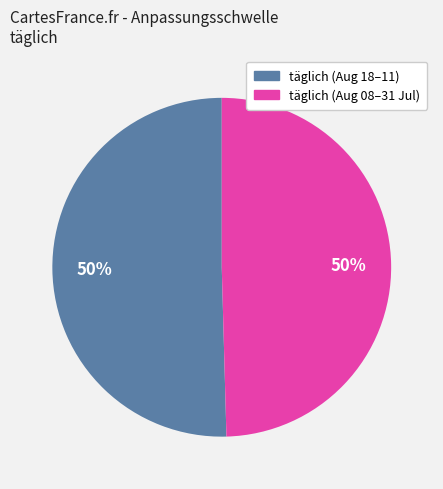

To the nearest percent, what is the average slice percentage?

50%